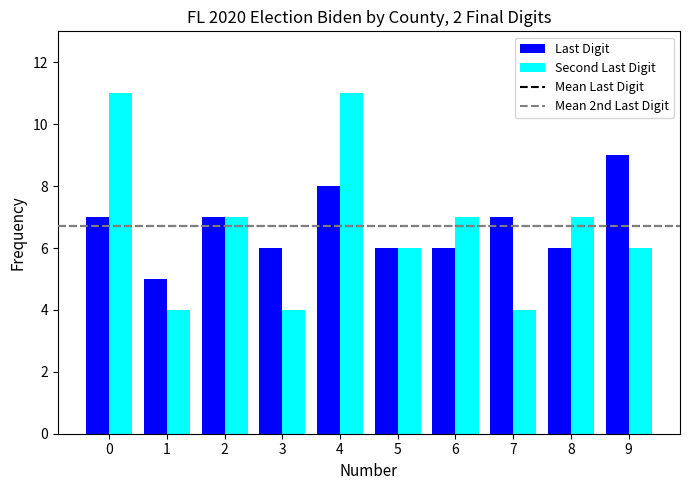

What is the difference between the maximum and second lowest values in the Last Digit series?

3